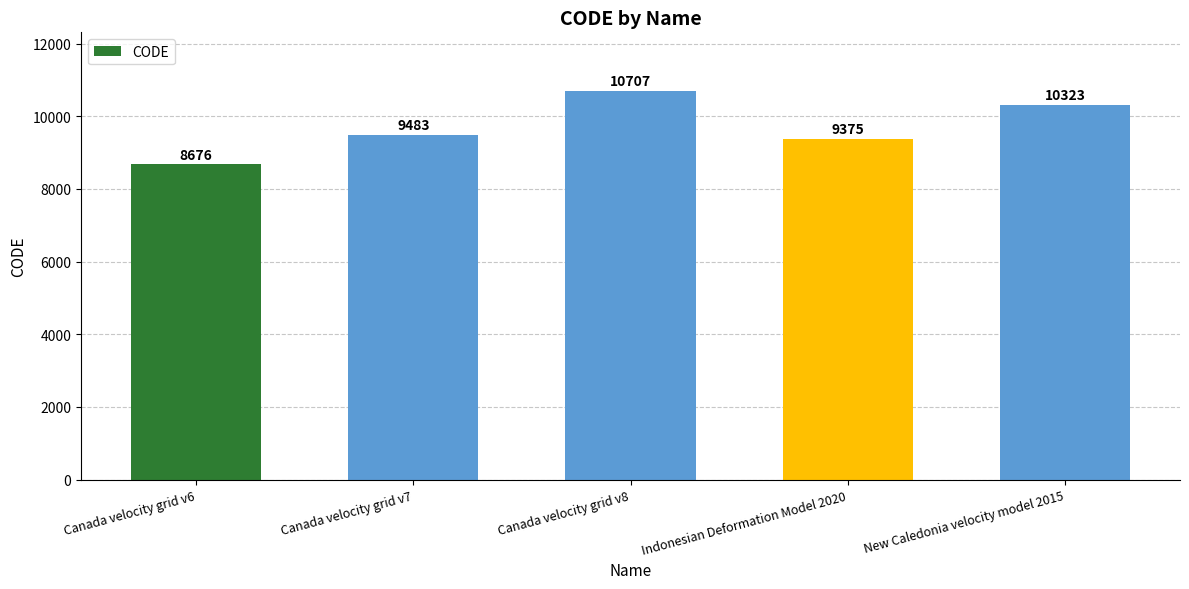

What is the change in value from Indonesian Deformation Model 2020 to New Caledonia velocity model 2015?

+948